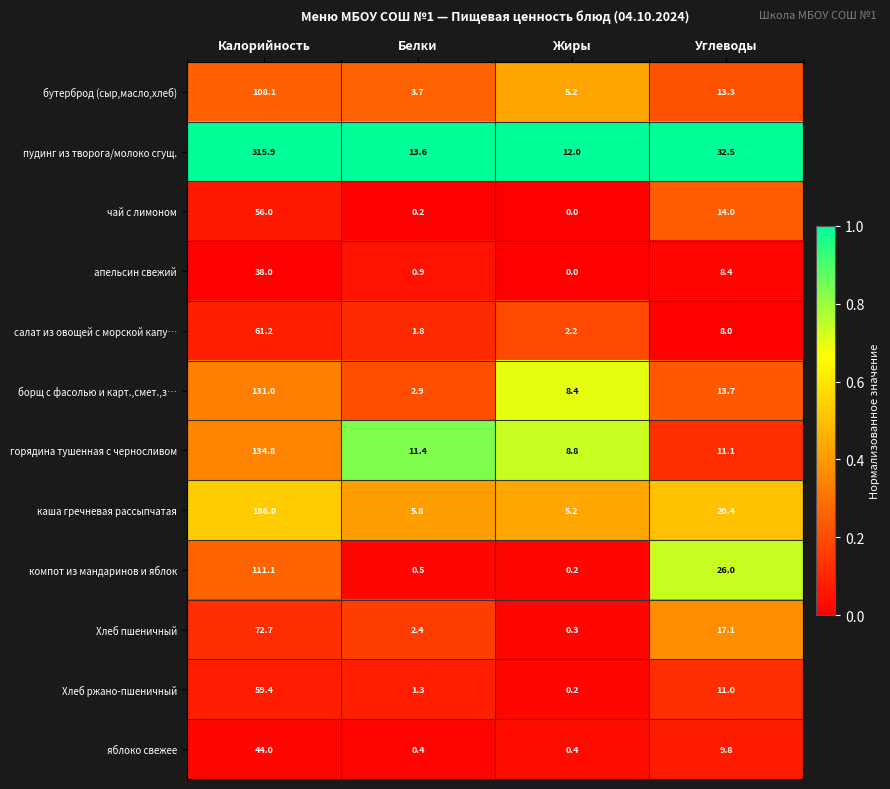

What is the total value across all series at Калорийность?

1318.2